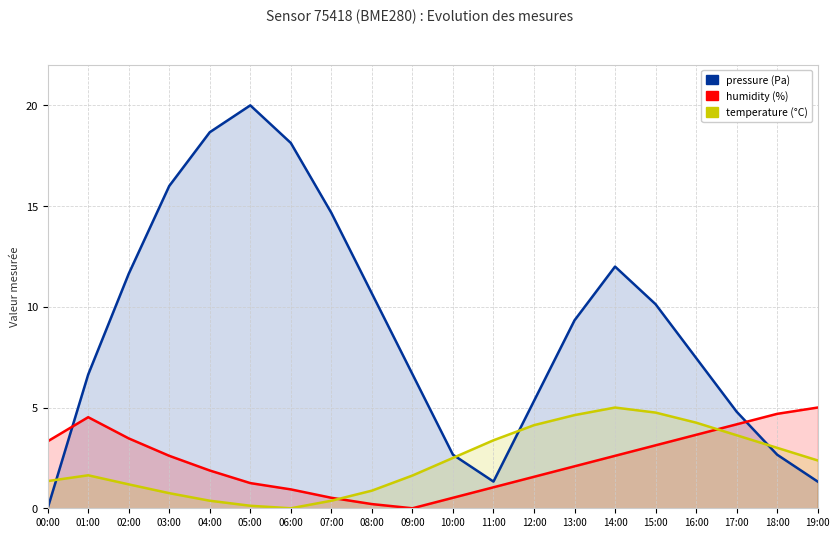

What is the label of the 10th point from the right?

10:00